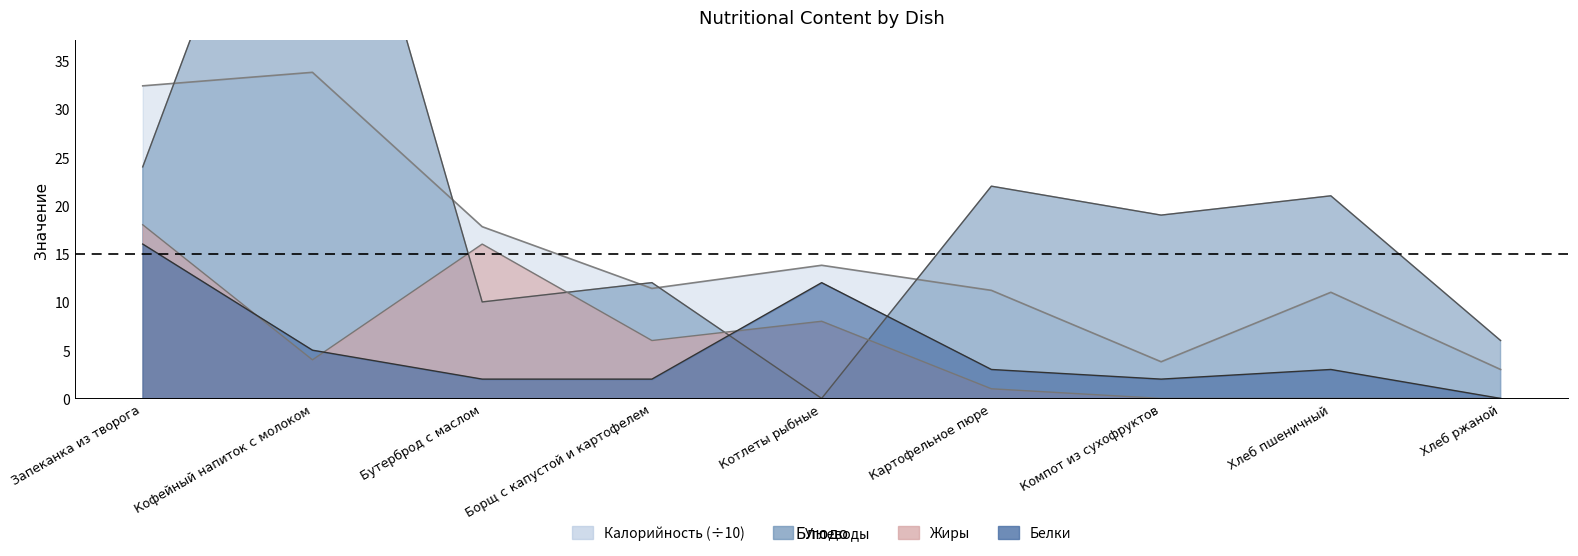

What position from the right is Хлеб ржаной?

1